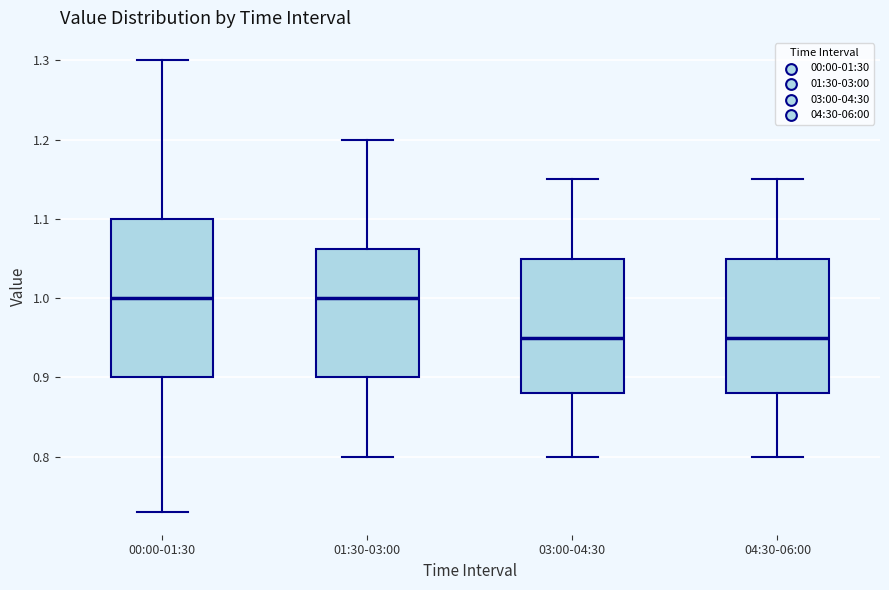

Reading left to right, transcribe this box plot: for each box, give where its median line is, the range the box spans, and where its two whiskers end, as read against the y-axis. The values are not printed on the chart, so give them approximately, as read against the axis.

00:00-01:30: median 1.00, box 0.90 to 1.10, whiskers 0.73 to 1.30
01:30-03:00: median 1.00, box 0.90 to 1.06, whiskers 0.80 to 1.20
03:00-04:30: median 0.95, box 0.88 to 1.05, whiskers 0.80 to 1.15
04:30-06:00: median 0.95, box 0.88 to 1.05, whiskers 0.80 to 1.15